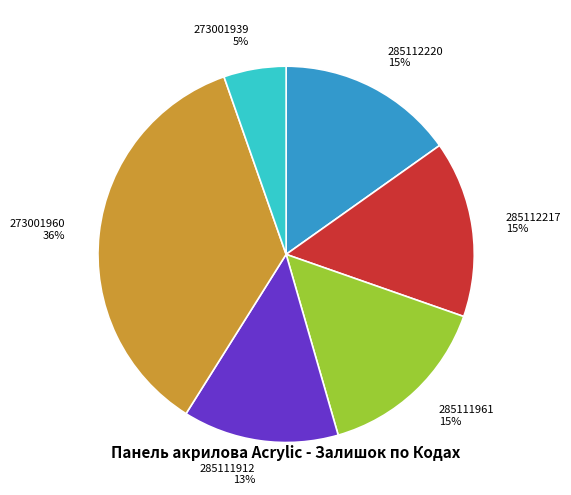

To the nearest percent, what is the average slice percentage?

17%